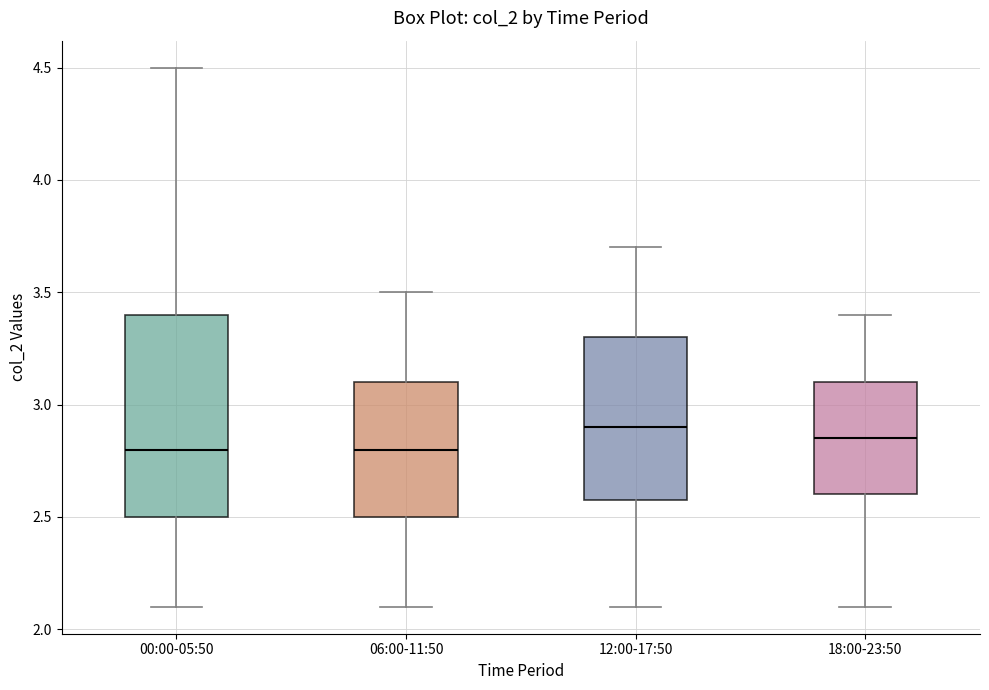

Reading left to right, transcribe this box plot: for each box, give where its median line is, the range the box spans, and where its two whiskers end, as read against the y-axis. The values are not printed on the chart, so give them approximately, as read against the axis.

00:00-05:50: median 2.80, box 2.50 to 3.40, whiskers 2.10 to 4.50
06:00-11:50: median 2.80, box 2.50 to 3.10, whiskers 2.10 to 3.50
12:00-17:50: median 2.90, box 2.60 to 3.30, whiskers 2.10 to 3.70
18:00-23:50: median 2.85, box 2.60 to 3.10, whiskers 2.10 to 3.40